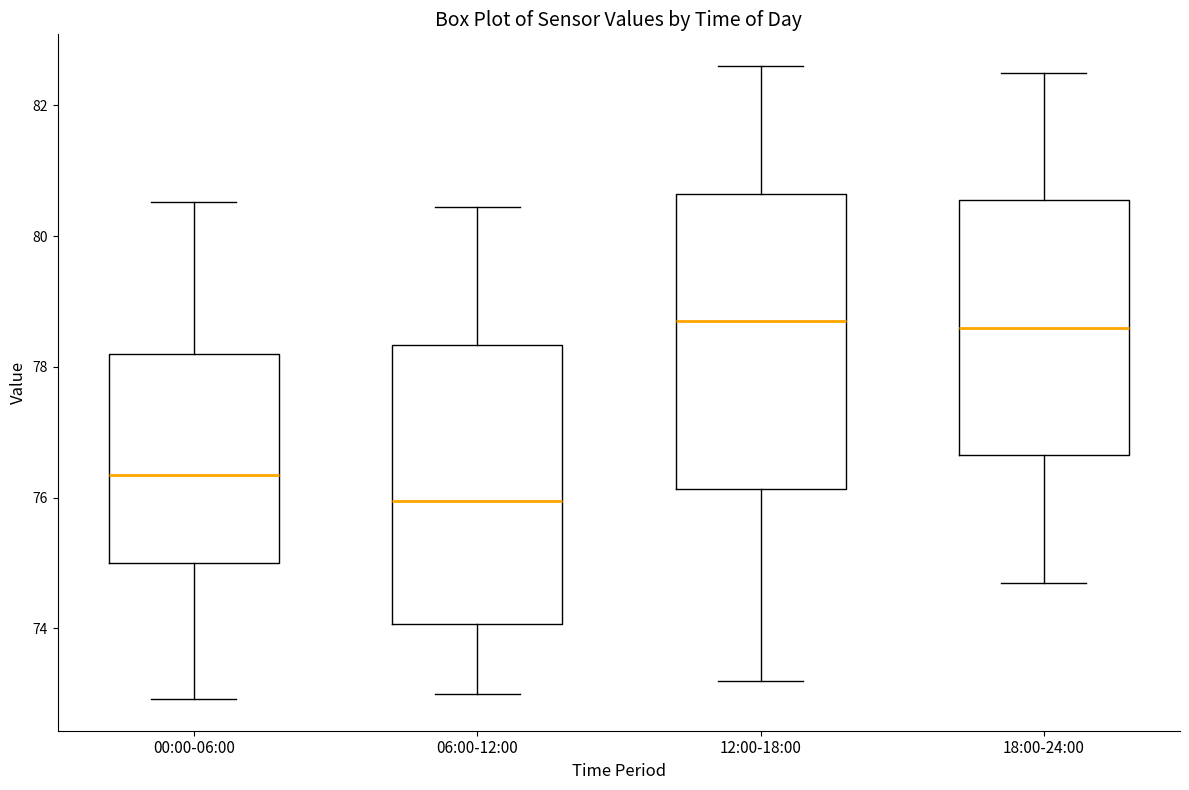

Reading left to right, read every box against the y-axis: the position of its median line, the range the box covers, and the ends of its whiskers. The values are not printed on the chart, so give them approximately, as read against the axis.

00:00-06:00: median 76.4, box 75.0 to 78.2, whiskers 73.0 to 80.6
06:00-12:00: median 76.0, box 74.0 to 78.4, whiskers 73.0 to 80.4
12:00-18:00: median 78.8, box 76.2 to 80.6, whiskers 73.2 to 82.6
18:00-24:00: median 78.6, box 76.6 to 80.6, whiskers 74.8 to 82.6